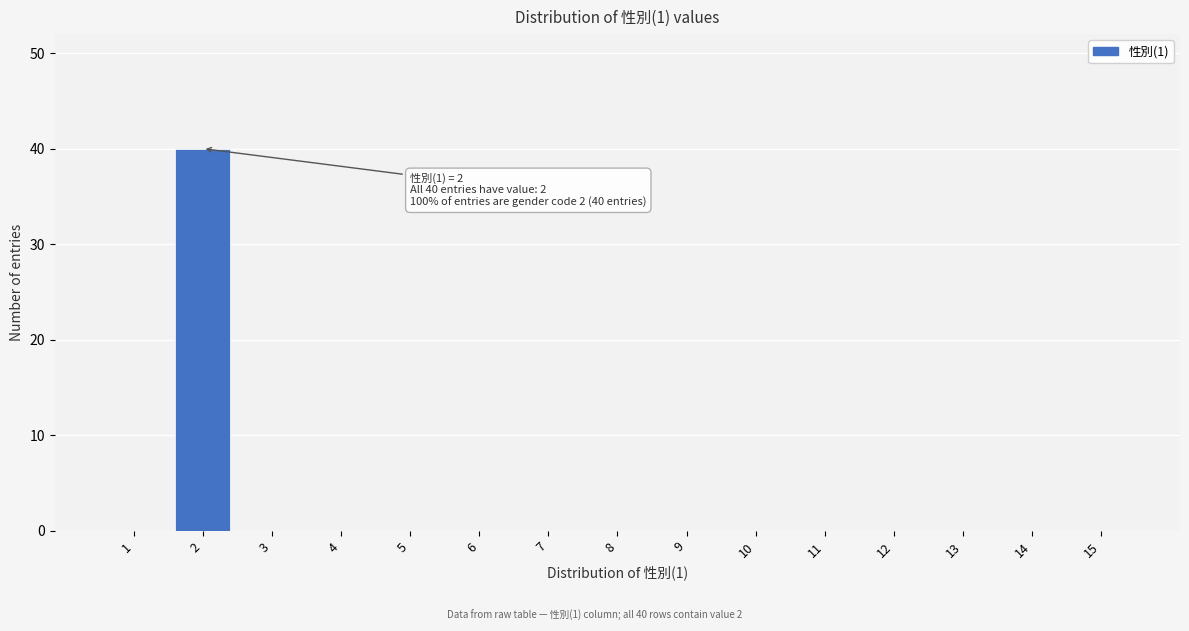

Reading left to right, what are all the values shown in this chart?

1=0	2=40	3=0	4=0	5=0	6=0	7=0	8=0	9=0	10=0	11=0	12=0	13=0	14=0	15=0